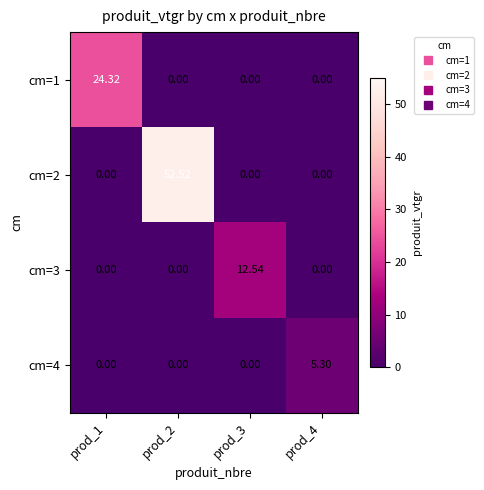

Reading left to right, transcribe all the data shown in this chart.

cm=1: prod_1=24.3	prod_2=0.0	prod_3=0.0	prod_4=0.0
cm=2: prod_1=0.0	prod_2=52.5	prod_3=0.0	prod_4=0.0
cm=3: prod_1=0.0	prod_2=0.0	prod_3=12.5	prod_4=0.0
cm=4: prod_1=0.0	prod_2=0.0	prod_3=0.0	prod_4=5.3